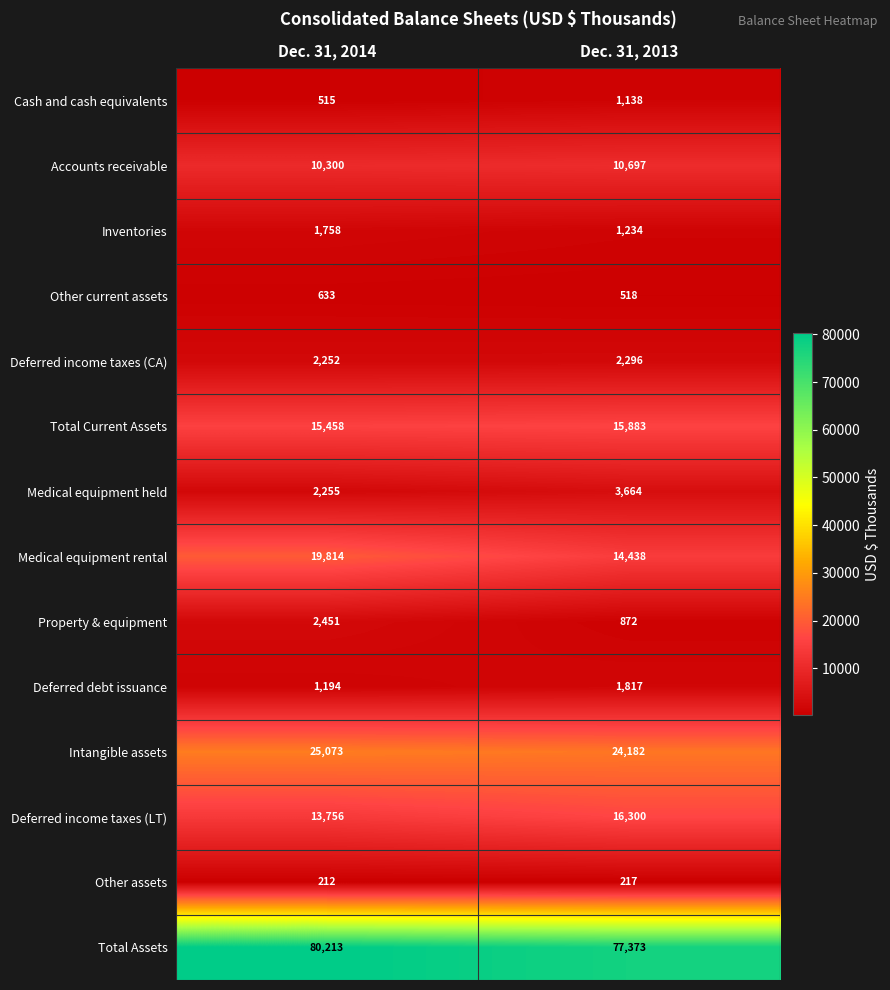

Reading left to right, extract all data points from this chart.

Cash and cash equivalents: 515	1138
Accounts receivable: 10300	10697
Inventories: 1758	1234
Other current assets: 633	518
Deferred income taxes (CA): 2252	2296
Total Current Assets: 15458	15883
Medical equipment held: 2255	3664
Medical equipment rental: 19814	14438
Property & equipment: 2451	872
Deferred debt issuance: 1194	1817
Intangible assets: 25073	24182
Deferred income taxes (LT): 13756	16300
Other assets: 212	217
Total Assets: 80213	77373